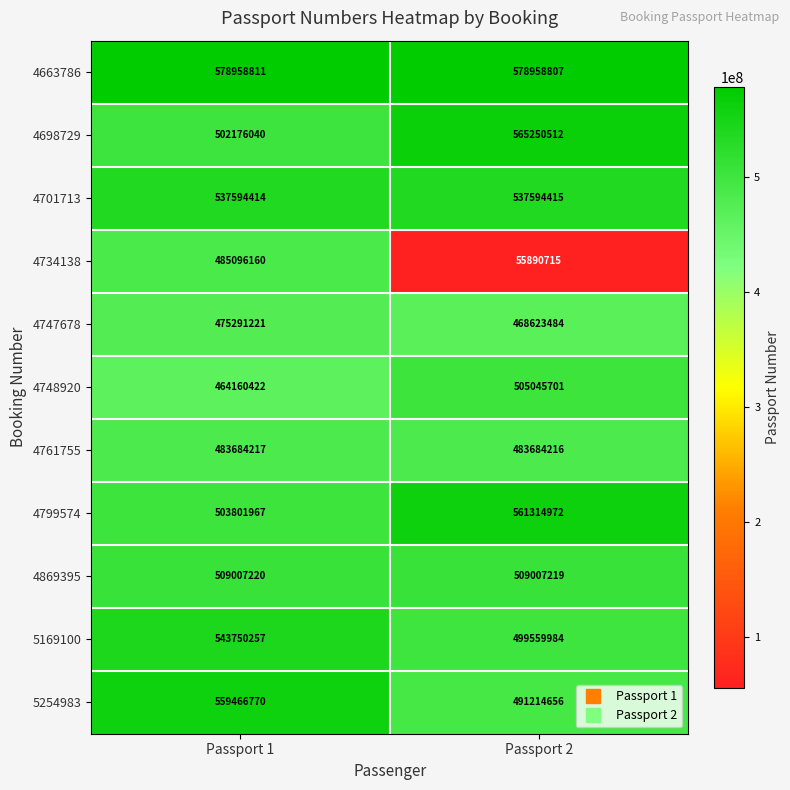

What is the total value across all series at Passport 2?

5256144681